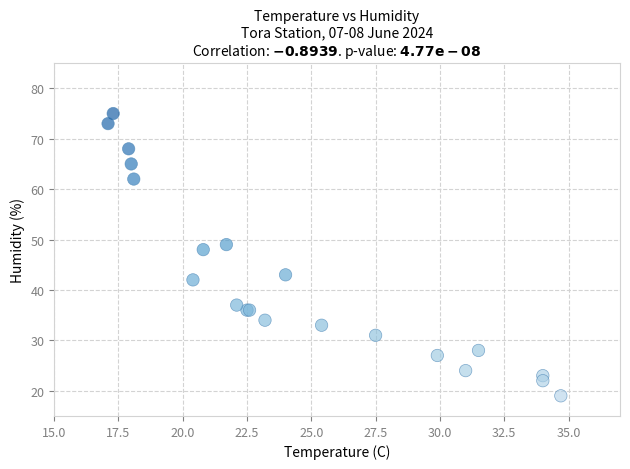

What Y value in the scatter plot is closest to 47?

48